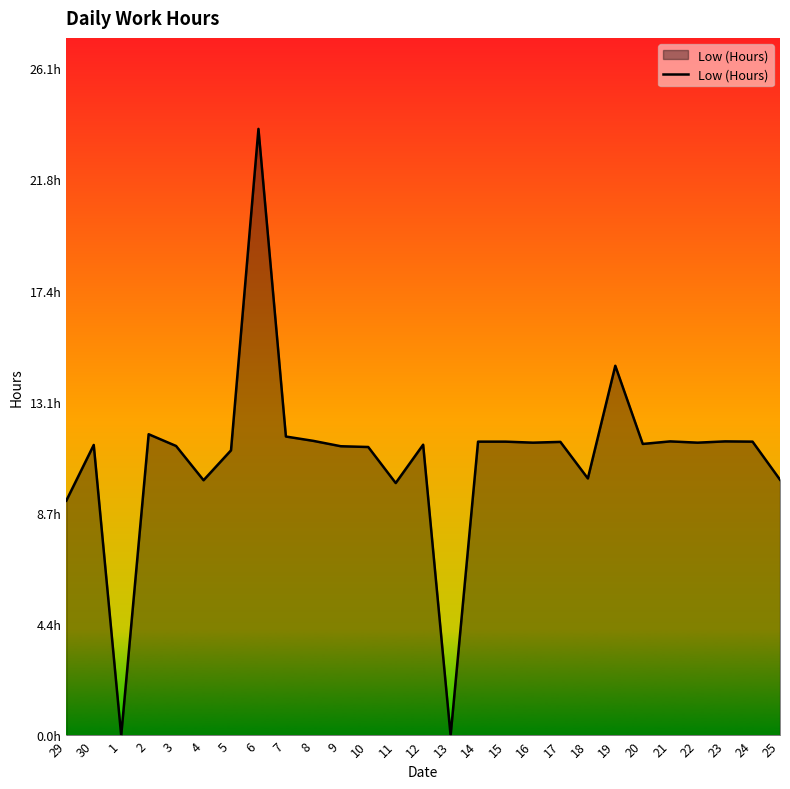

At which category does the data reach its first local valley?

1